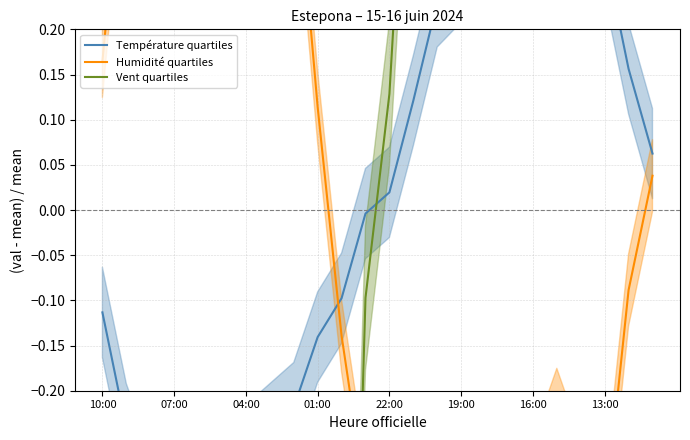

How many intersections are there between Vent quartiles and Humidité quartiles?

1